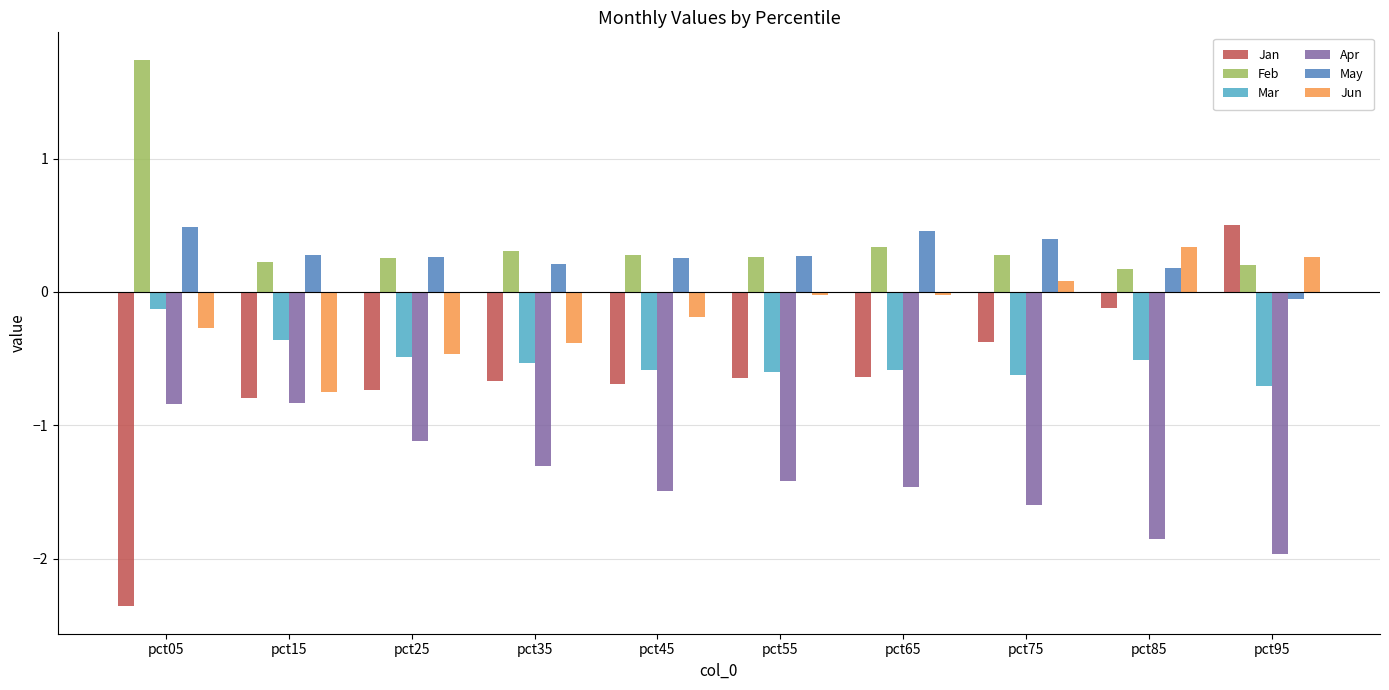

What is the total value across all series at pct25?

-2.3